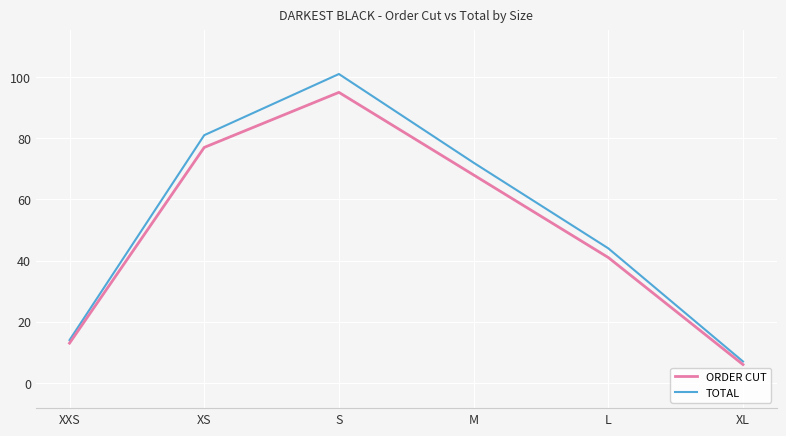

What is the sum of the ORDER CUT values at S and XXS?

108